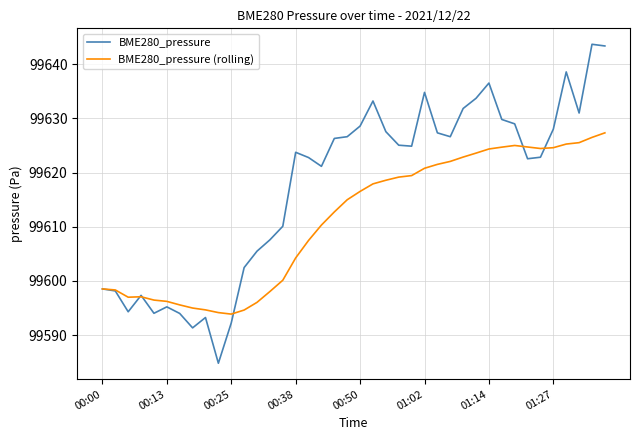

Rank the series by their maximum value, from highest to lowest.

BME280_pressure, BME280_pressure (rolling)